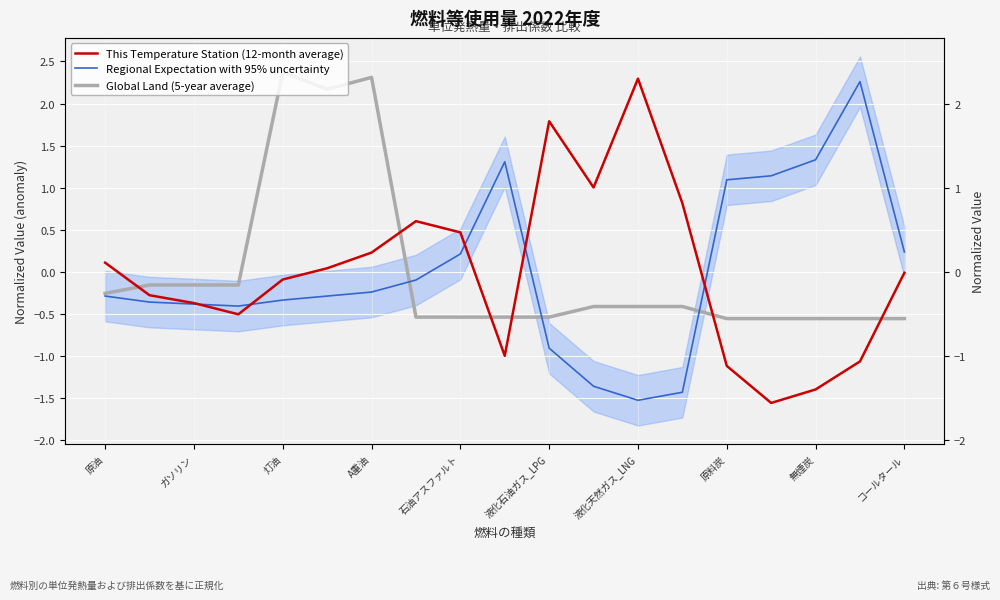

How many values in the This Temperature Station (12-month average) series exceed 0?

9